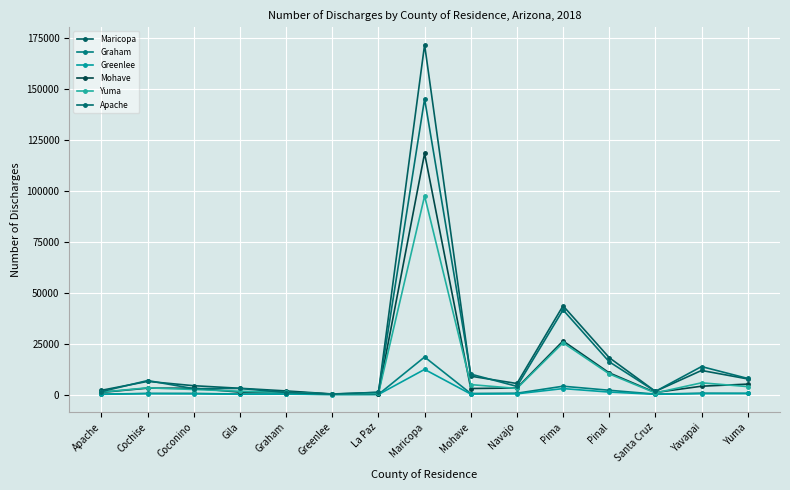

Which category has the highest value in the Greenlee series?

Maricopa